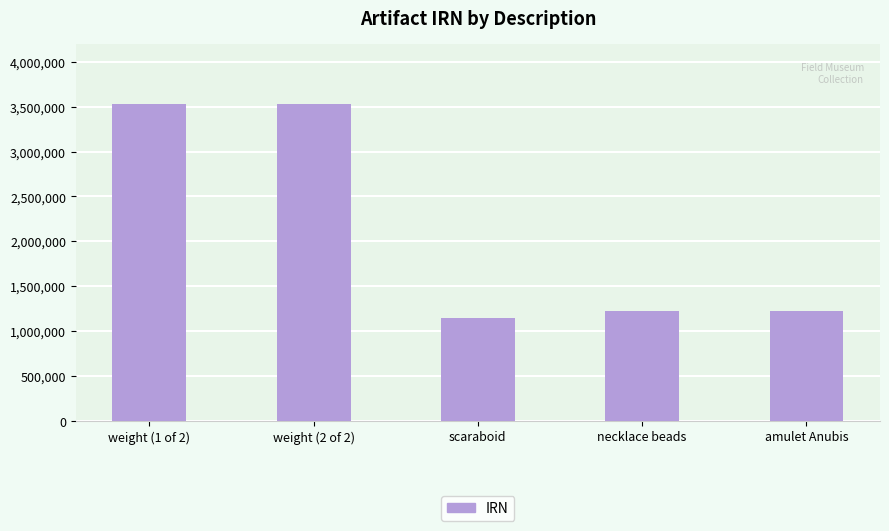

What is the difference between the second highest and minimum values?

2381686